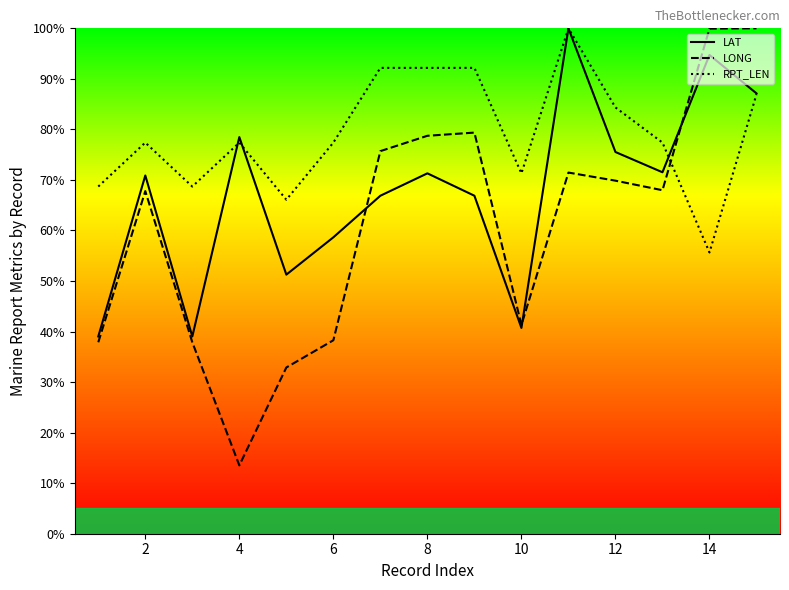

Read the RPT_LEN value at 6.

77.4